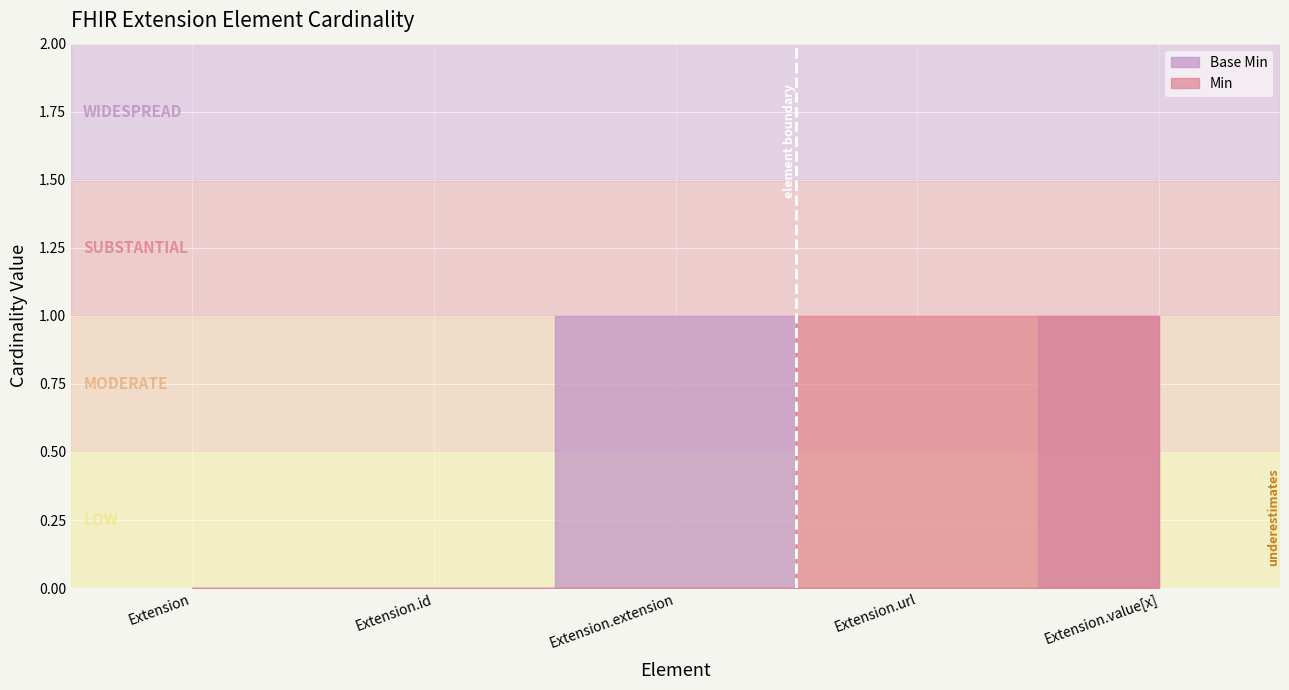

Where is Min nearest to the value 0?

Extension